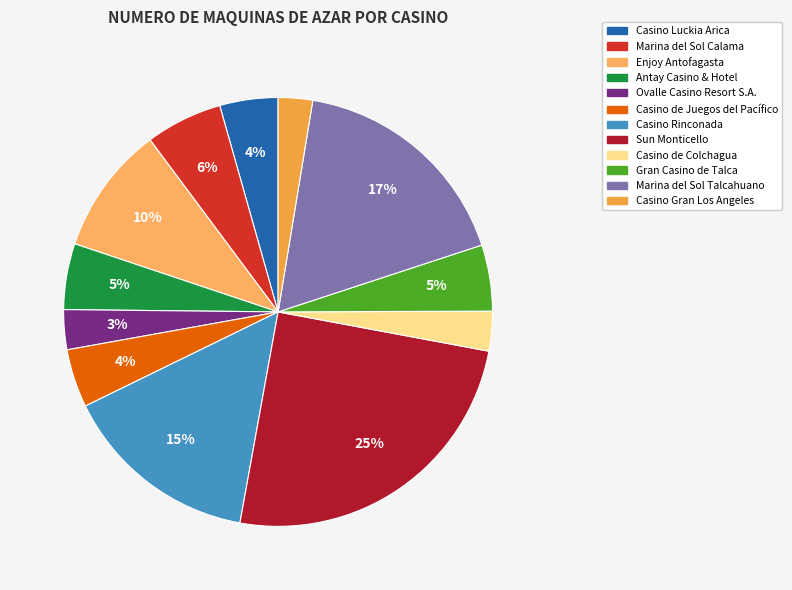

Which category has the biggest portion of the pie?

Sun Monticello